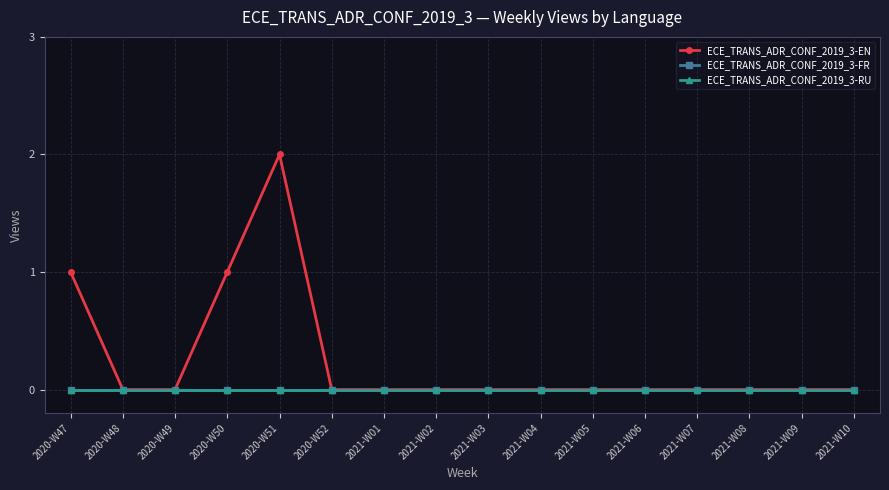

Is this an area chart (filled region under the line)?

No